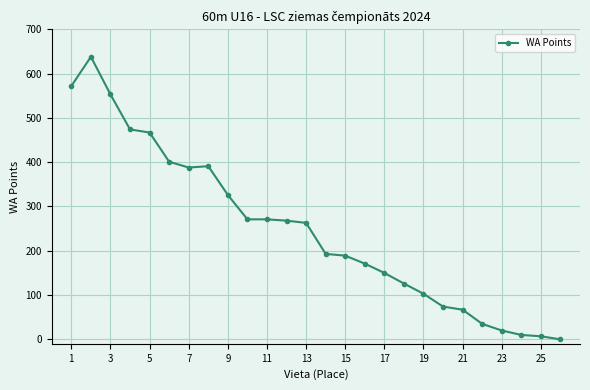

What is the greatest value displayed?

638